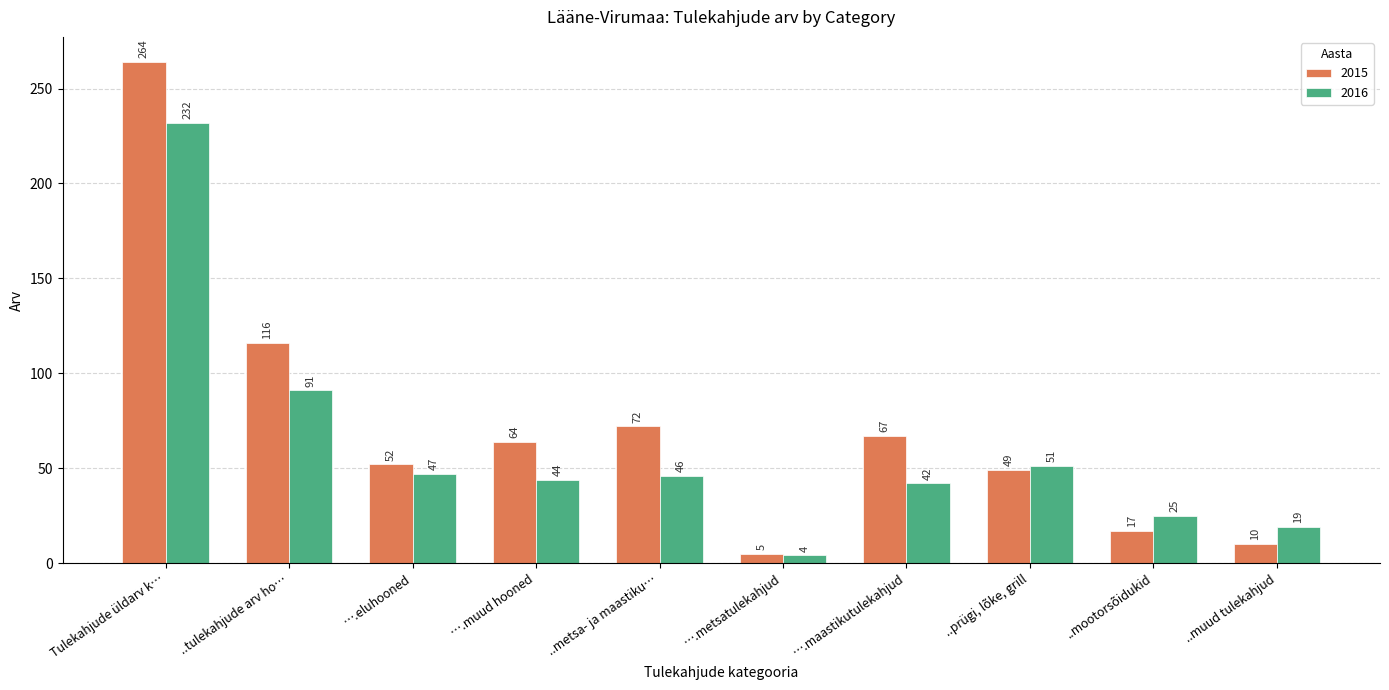

What is the sum of all 2016 values?

601